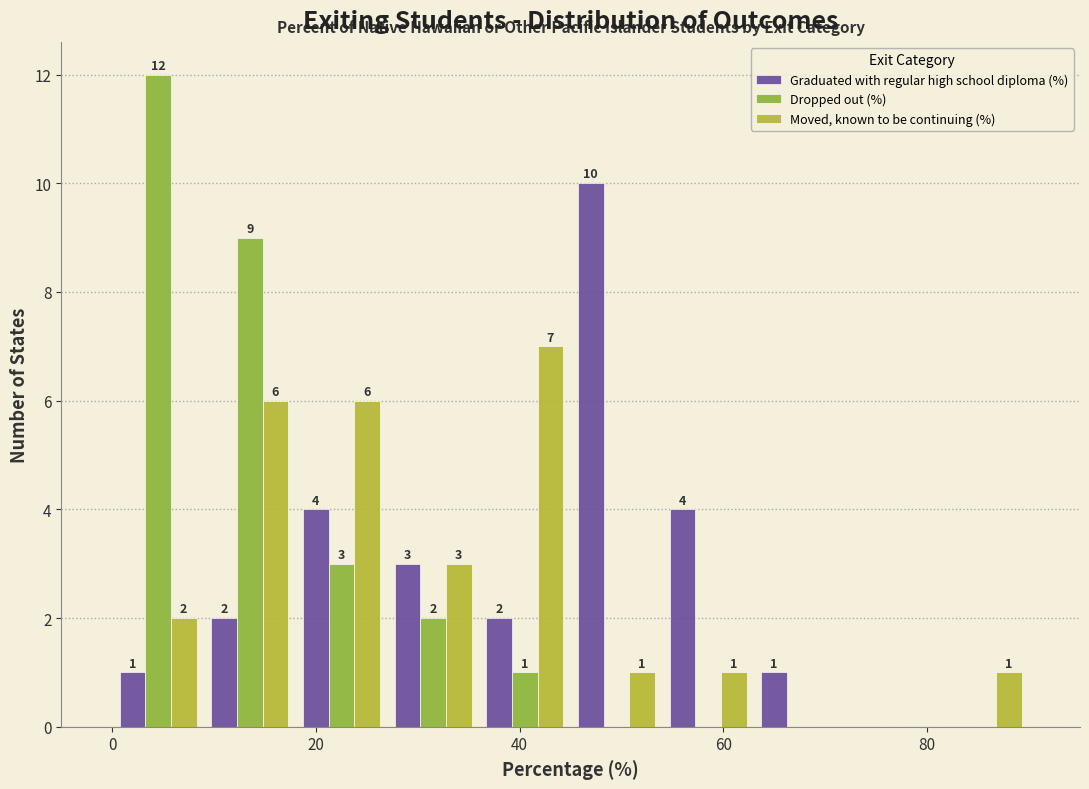

In the Dropped out (%) series, which range on the x-axis has the tallest bar?

0 to 9